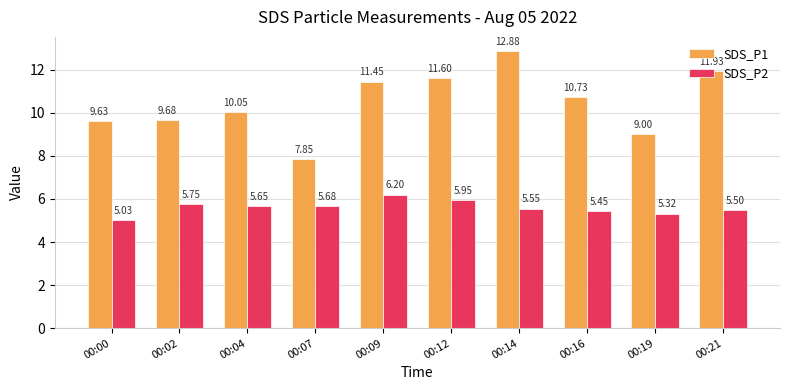

Which category has the lowest value in the SDS_P2 series?

00:00